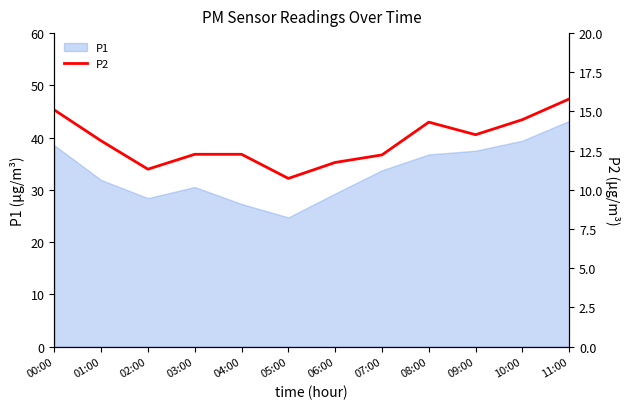

True or false: the data shows 12.2 at 07:00.

True